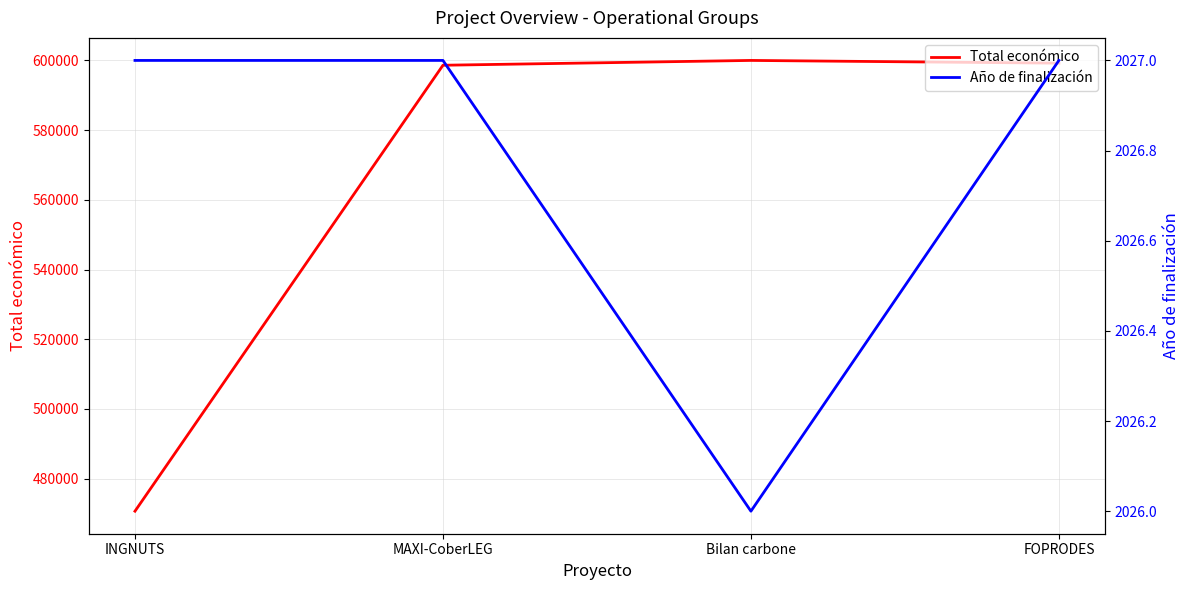

Is it true that Total económico equals 990243 at Bilan carbone?

False